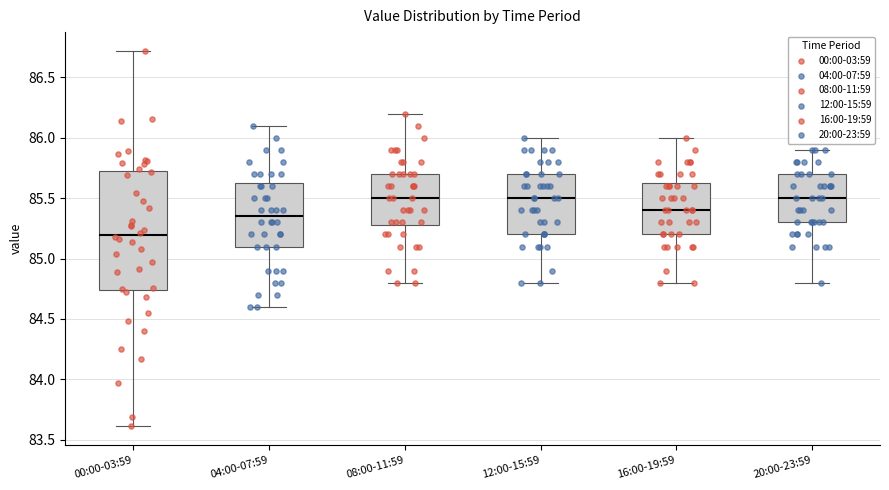

Comparing the boxes themselves (not the whiskers), which one is the tallest?

00:00-03:59